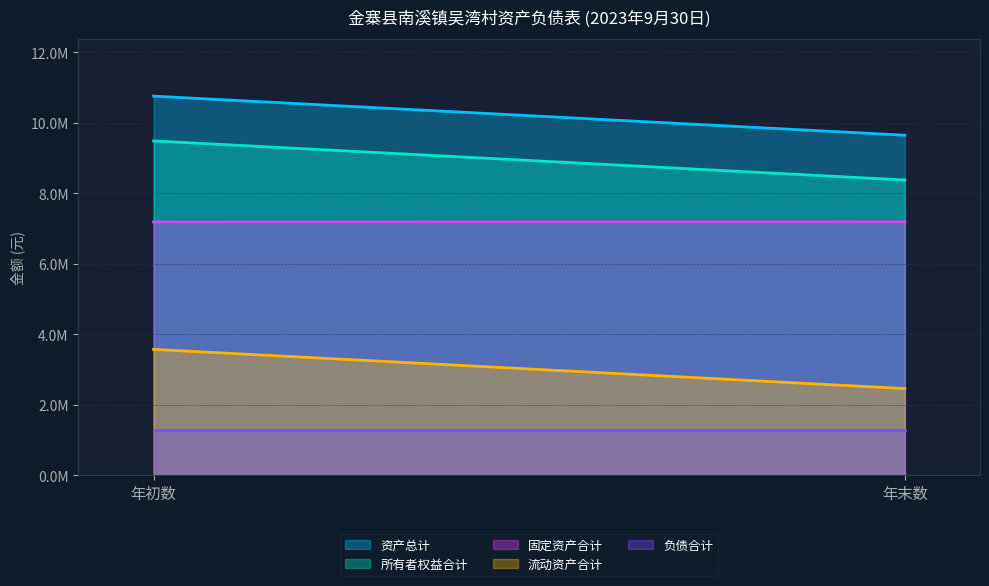

What is the spread (max minus min) of values at 年初数?

9485199.7